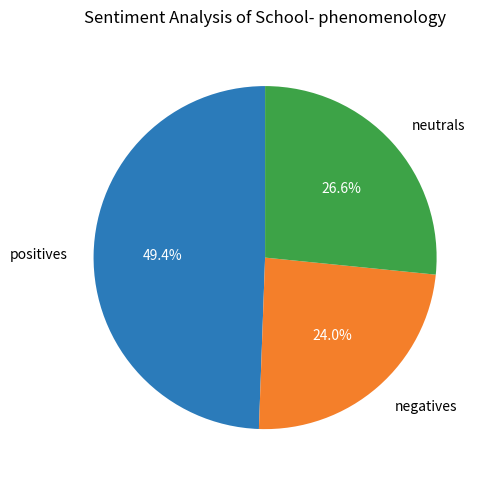

What percentage do negatives and neutrals together represent?

50.6%